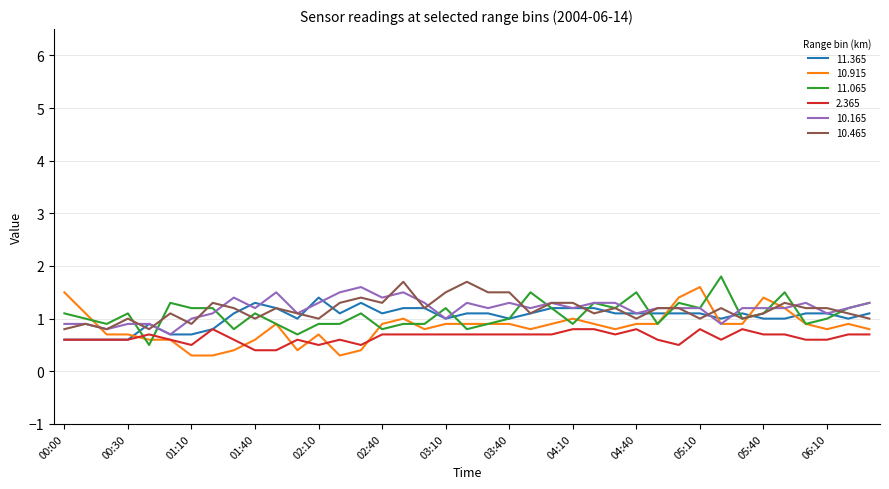

What is the sum of all 11.065 values?

42.0